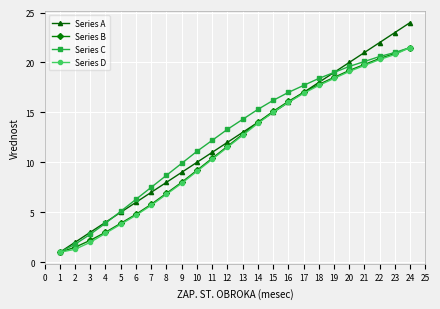

The Series D series shows 31.9 at 20. True or false?

False